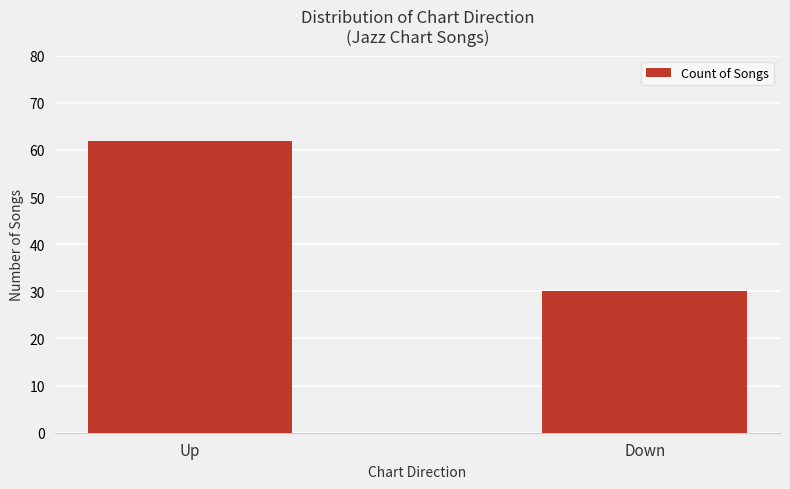

Count the values in the range 30 to 62.

2